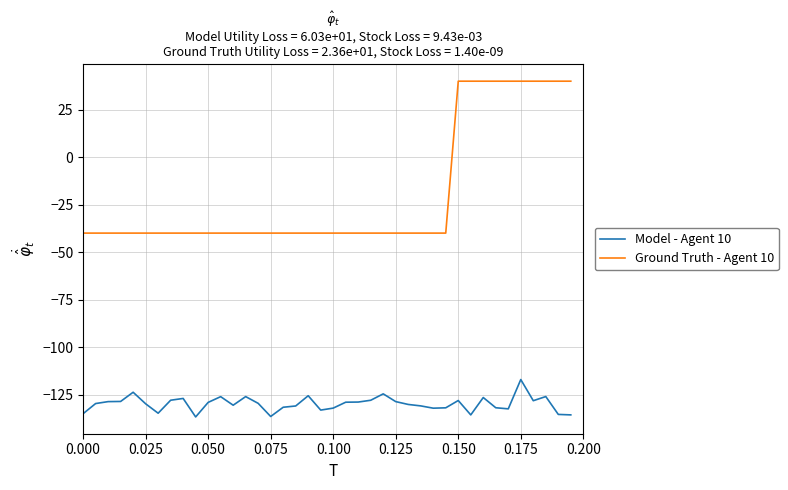

Rank the series by their average value, from lowest to highest.

Model - Agent 10, Ground Truth - Agent 10